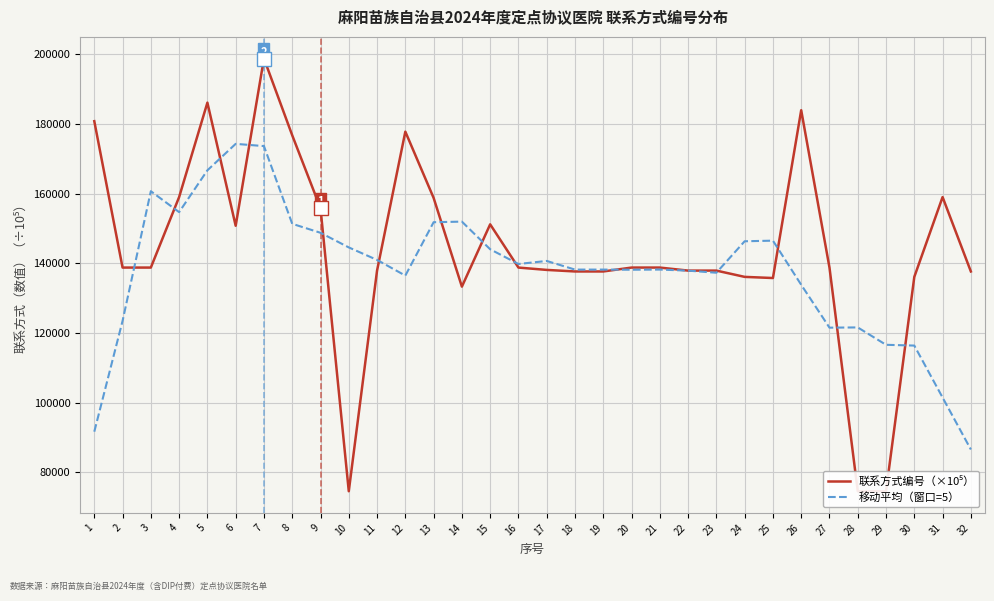

Between which two adjacent categories do 移动平均（窗口=5） and 联系方式编号（×10⁵） first intersect?

2 and 3